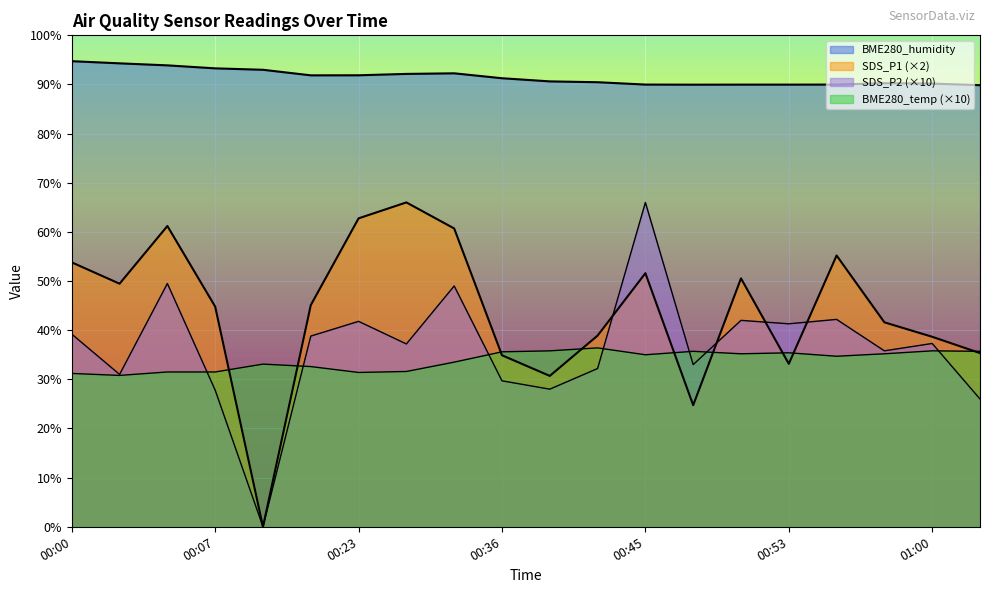

Reading right to left, list all the values displayed in this chart.

BME280_humidity: 01:02=89.9	01:00=90.2	00:58=90.3	00:55=90.0	00:53=90.0	00:50=90.0	00:48=90.0	00:45=90.0	00:43=90.5	00:40=90.6	00:36=91.3	00:28=92.3	00:25=92.2	00:23=91.9	00:18=91.9	00:10=93.0	00:07=93.3	00:05=93.9	00:03=94.3	00:00=94.7
BME280_temperature: 01:02=35.7	01:00=35.8	00:58=35.2	00:55=34.7	00:53=35.4	00:50=35.2	00:48=35.7	00:45=35.0	00:43=36.4	00:40=35.8	00:36=35.6	00:28=33.5	00:25=31.6	00:23=31.4	00:18=32.6	00:10=33.1	00:07=31.5	00:05=31.5	00:03=30.8	00:00=31.2
SDS_P1: 01:02=35.3	01:00=38.7	00:58=41.6	00:55=55.2	00:53=33.2	00:50=50.5	00:48=24.7	00:45=51.6	00:43=38.9	00:40=30.7	00:36=34.9	00:28=60.7	00:25=66.0	00:23=62.8	00:18=45.1	00:10=0.0	00:07=44.8	00:05=61.2	00:03=49.5	00:00=53.8
SDS_P2: 01:02=26.0	01:00=37.3	00:58=35.8	00:55=42.2	00:53=41.3	00:50=42.0	00:48=33.0	00:45=66.0	00:43=32.2	00:40=28.0	00:36=29.7	00:28=49.0	00:25=37.2	00:23=41.8	00:18=38.8	00:10=0.0	00:07=27.8	00:05=49.5	00:03=31.0	00:00=39.2